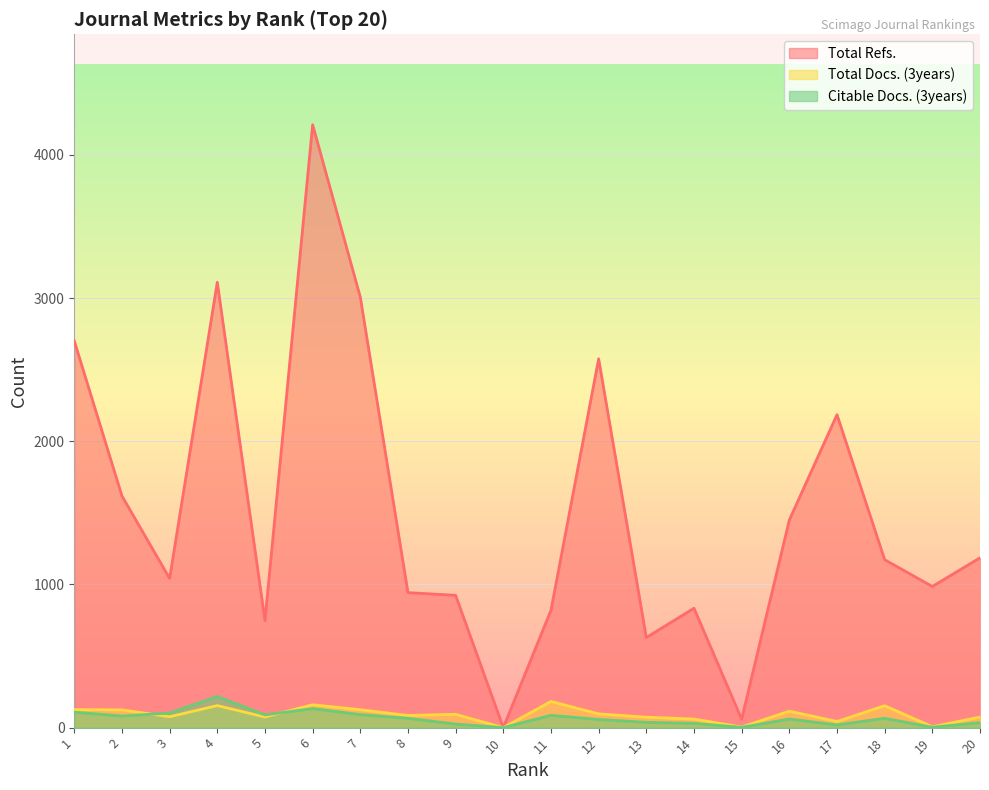

True or false: Total Refs. has a value of 385 at 8.

False